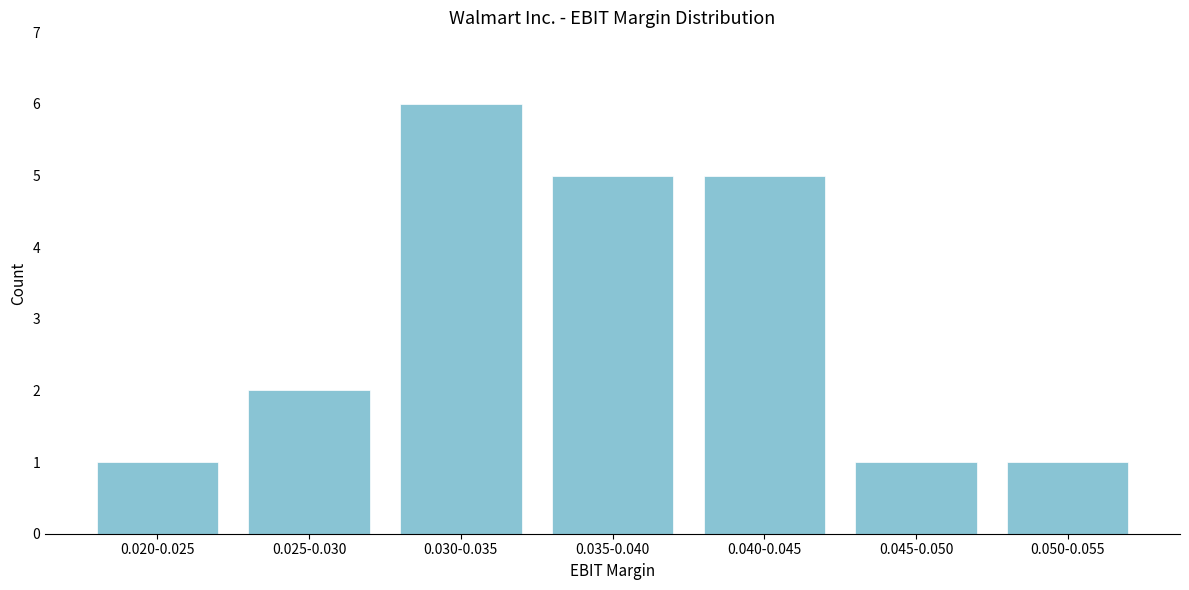

Reading right to left, extract all data points from this chart.

1	1	5	5	6	2	1